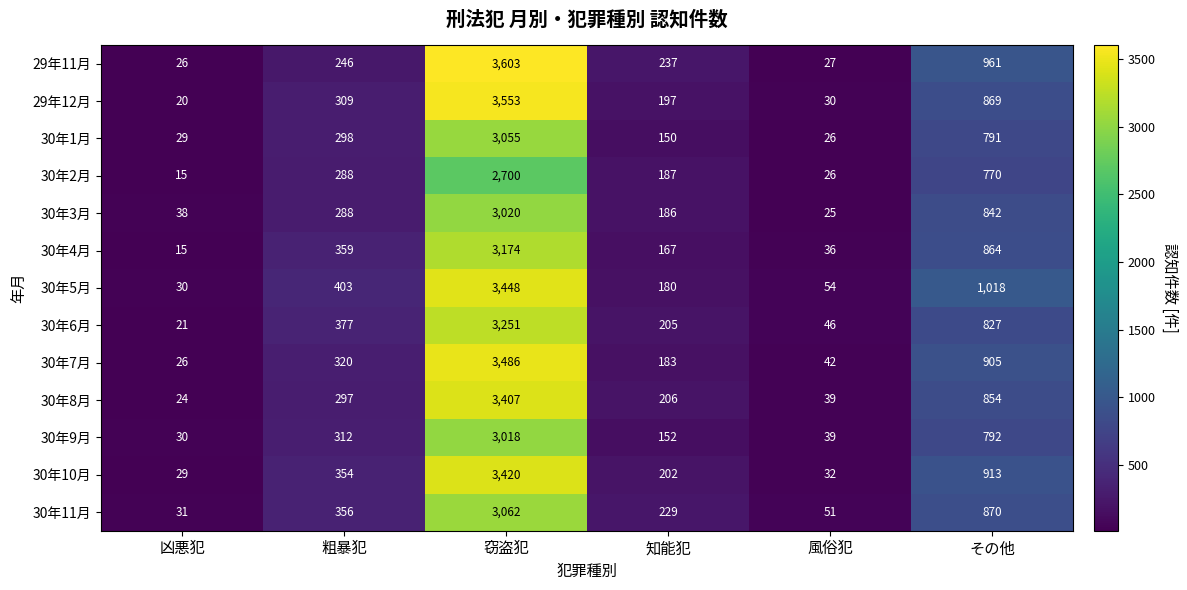

Which series has the largest total across all categories?

30年5月